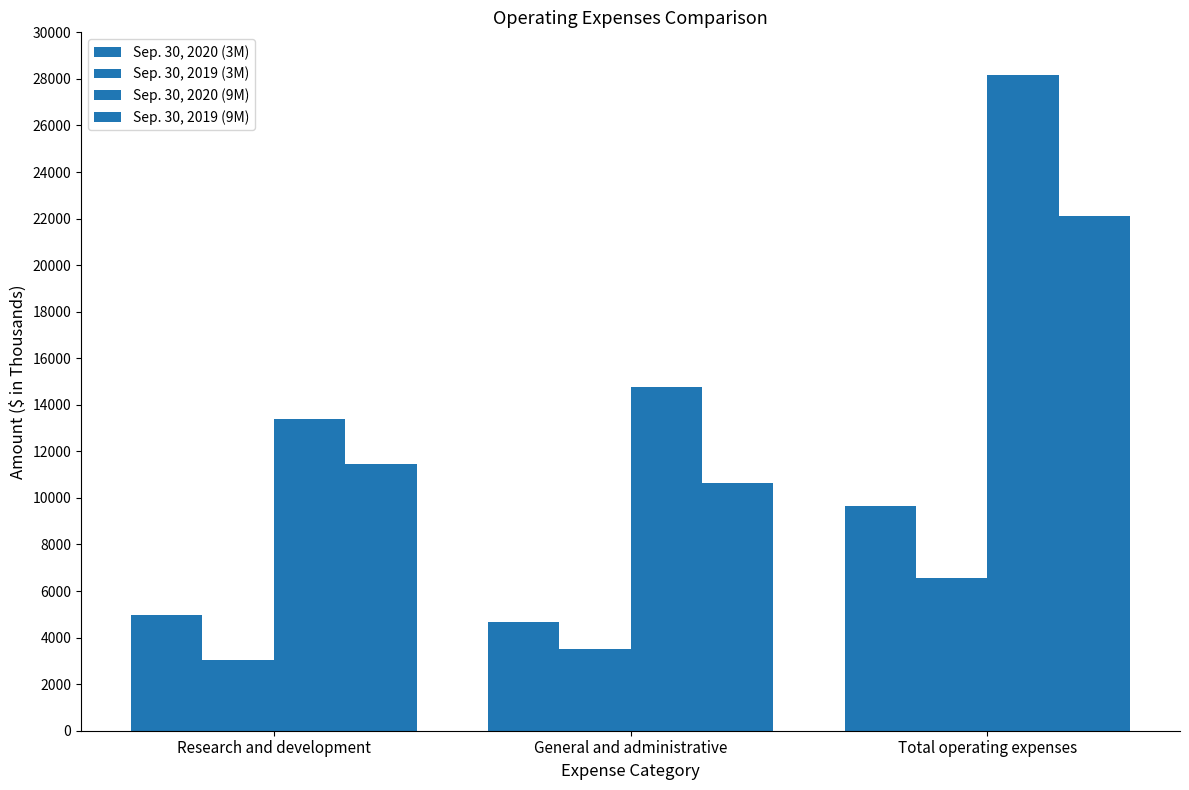

How many bars are there in total?

12